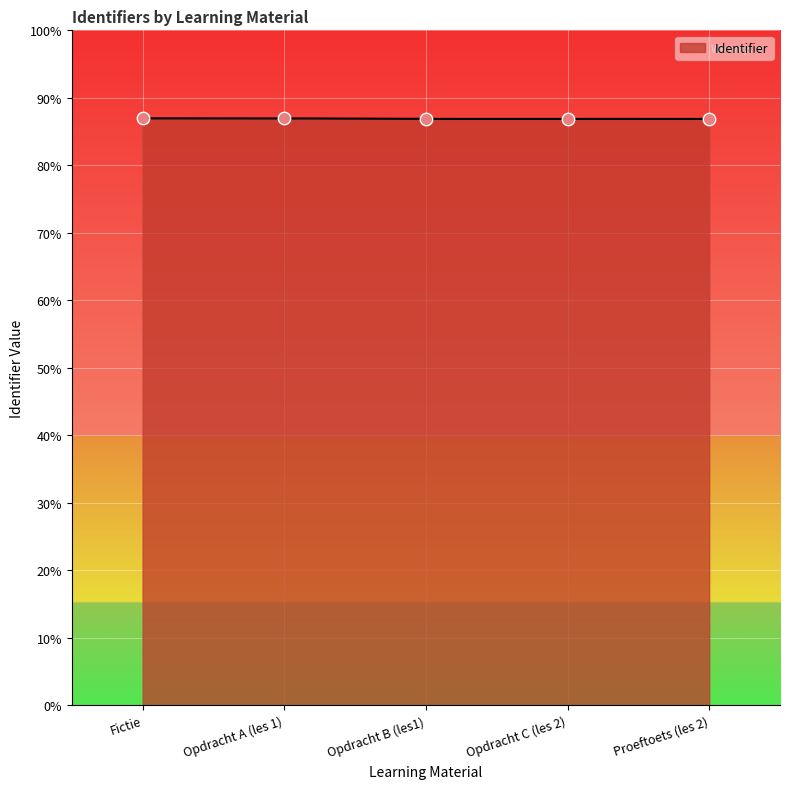

What is the change in value from Opdracht A (les 1) to Opdracht B (les1)?

-0.1